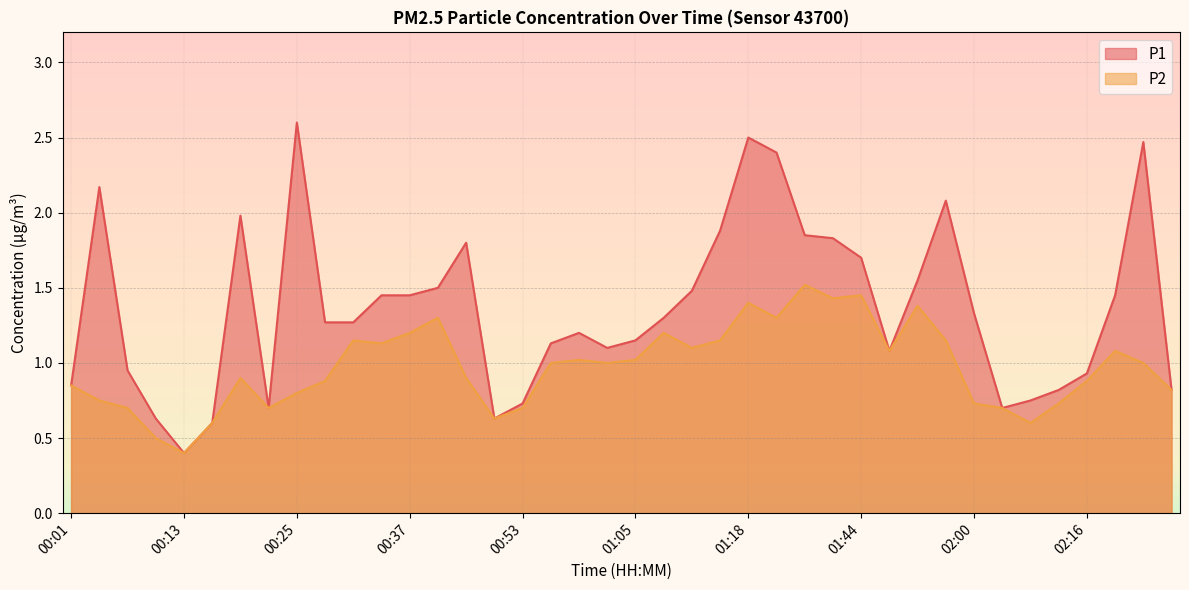

What is the maximum value shown in the chart?

2.6